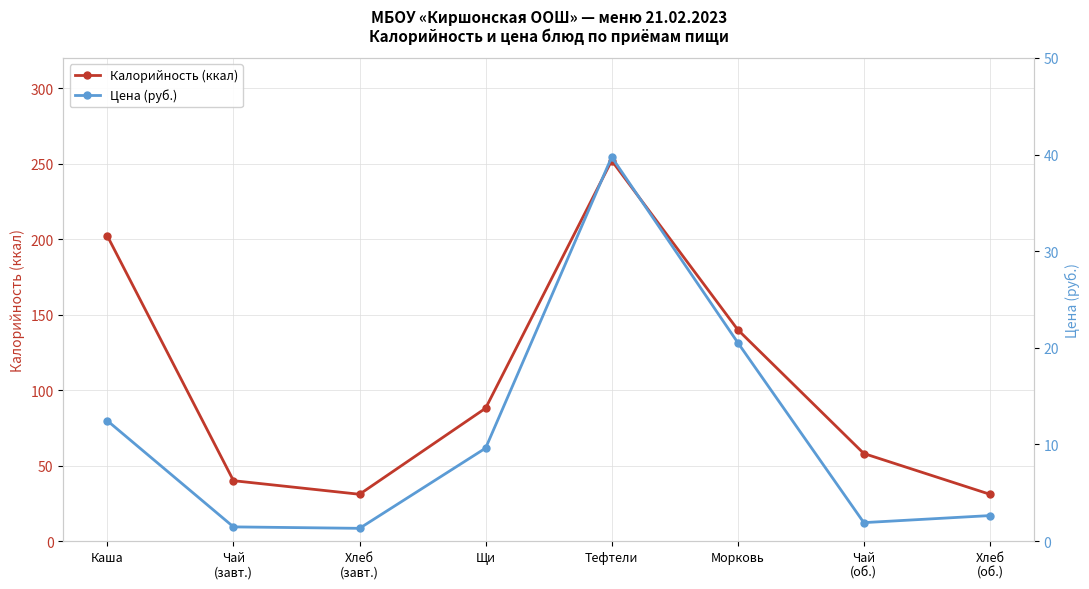

What is the label of the 4th point from the right?

Тефтели